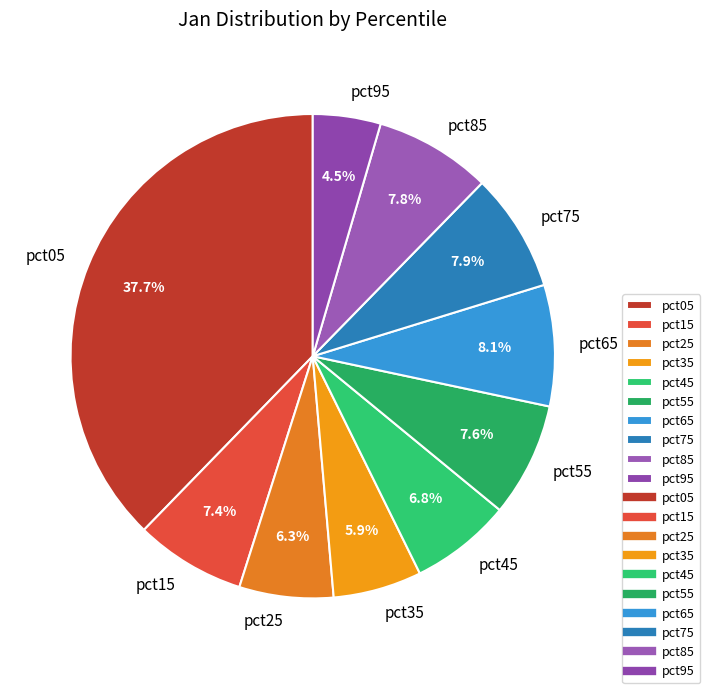

Which slice is the largest?

pct05